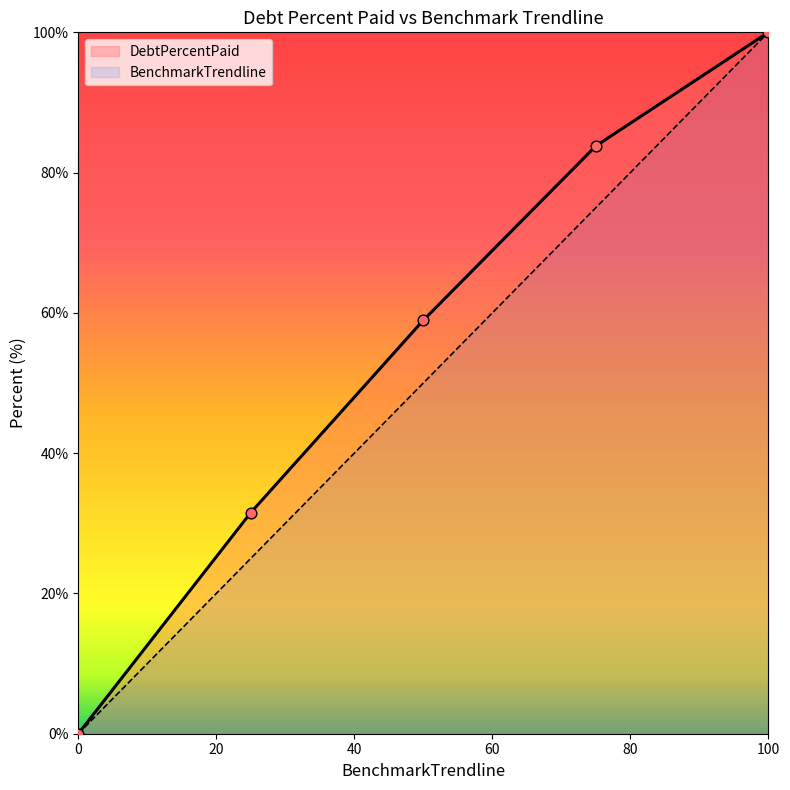

What are all the series names shown in the legend?

DebtPercentPaid, BenchmarkTrendline